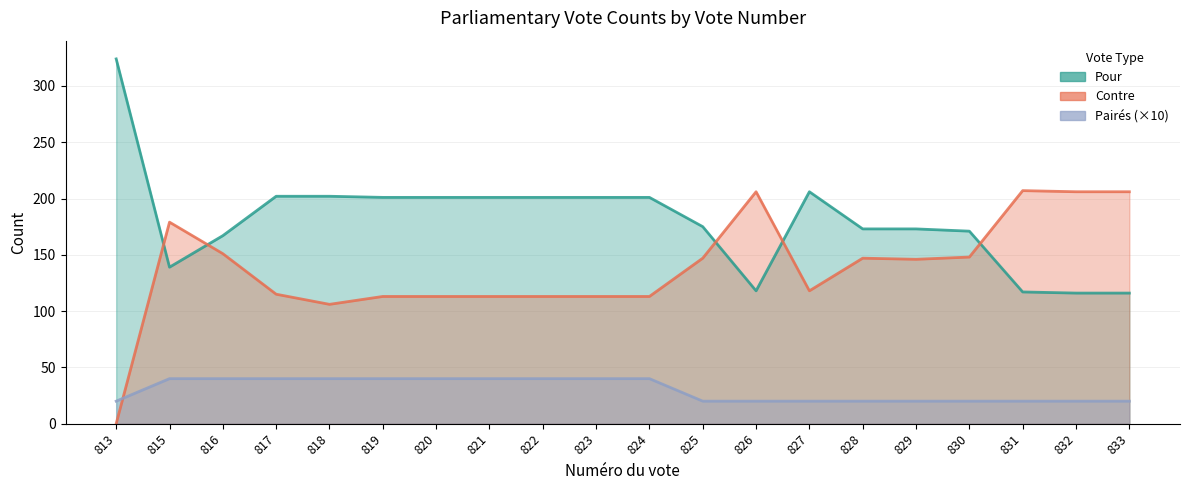

Does the chart display data point markers on the line(s)?

No